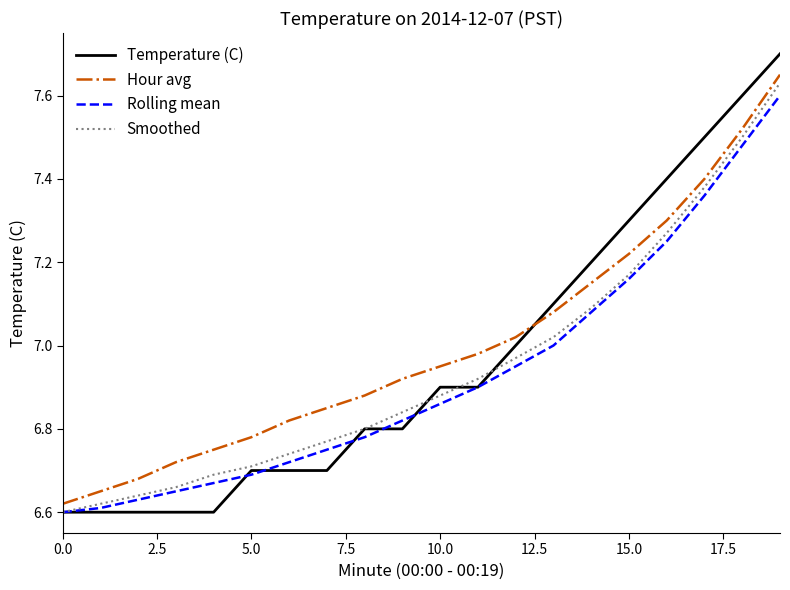

Which series has the widest spread of values?

Temperature (C)